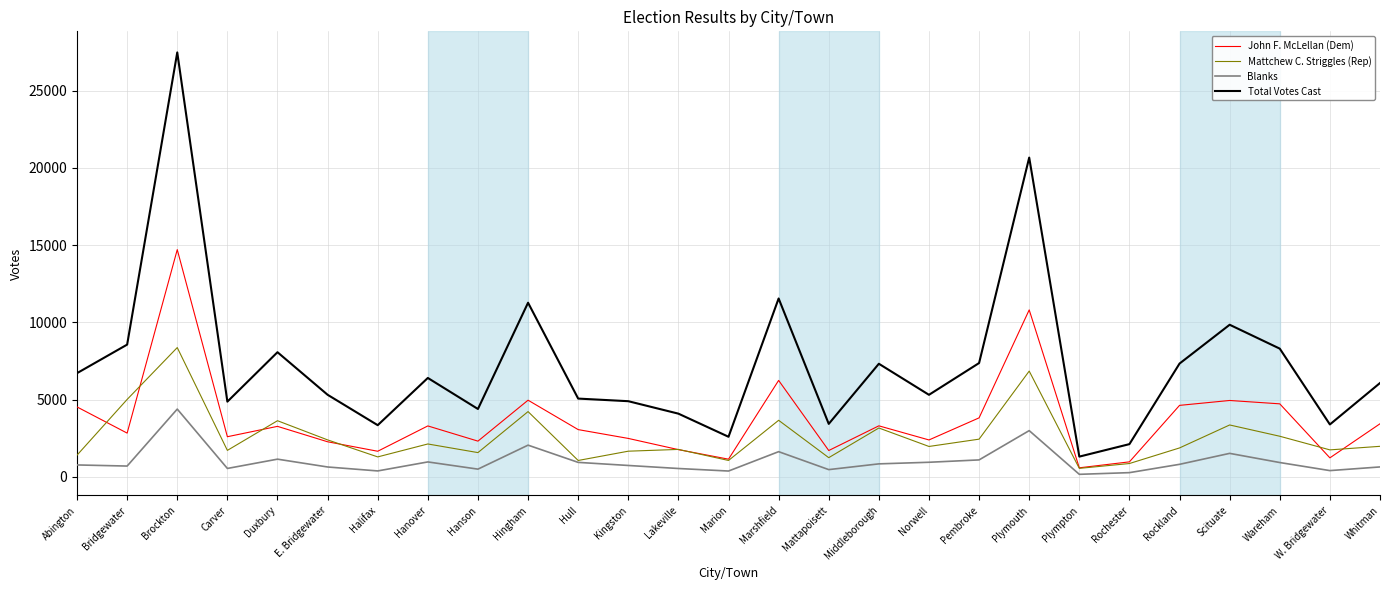

What is the sum of all John F. McLellan (Dem) values?

99781